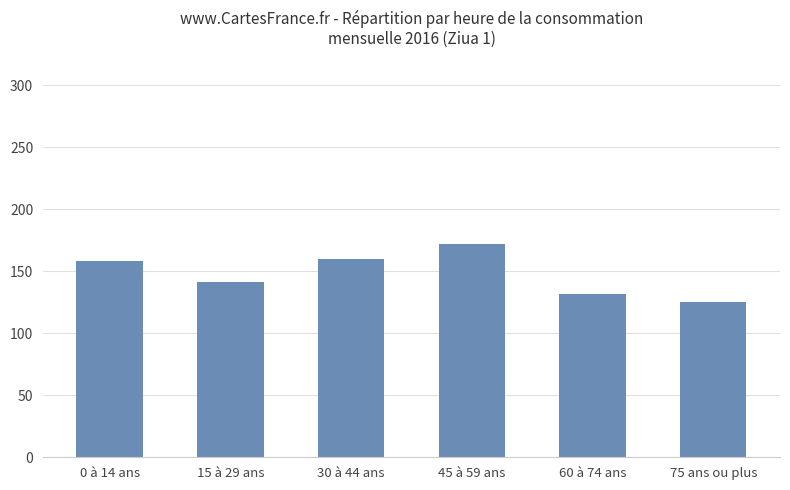

Reading left to right, list all the values displayed in this chart.

0 à 14 ans=158	15 à 29 ans=141	30 à 44 ans=160	45 à 59 ans=172	60 à 74 ans=132	75 ans ou plus=125